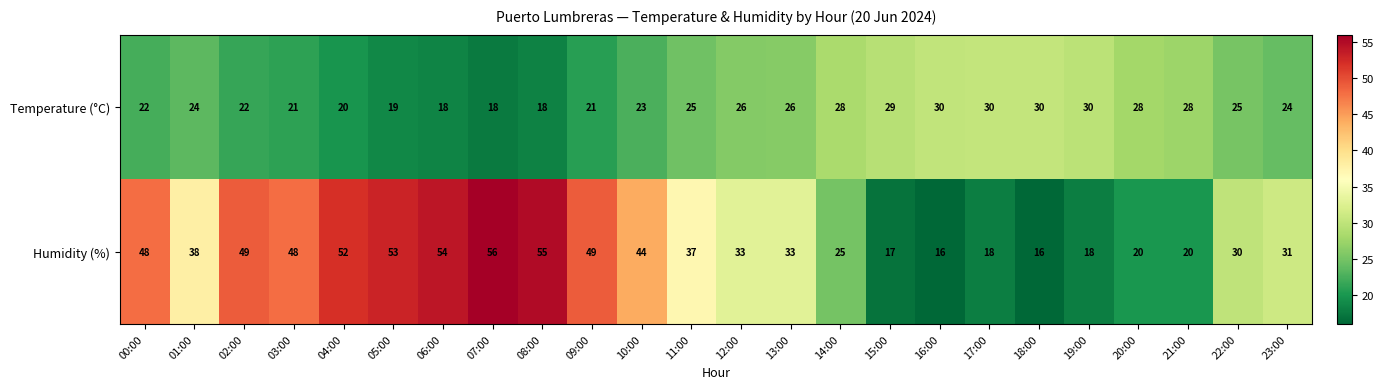

How many values in the Humidity (%) series are below 37?

12